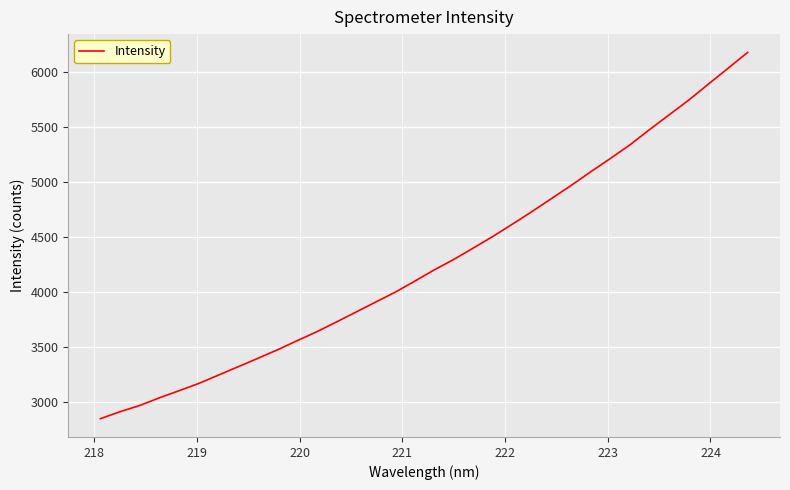

What is the smallest value displayed?

2852.0